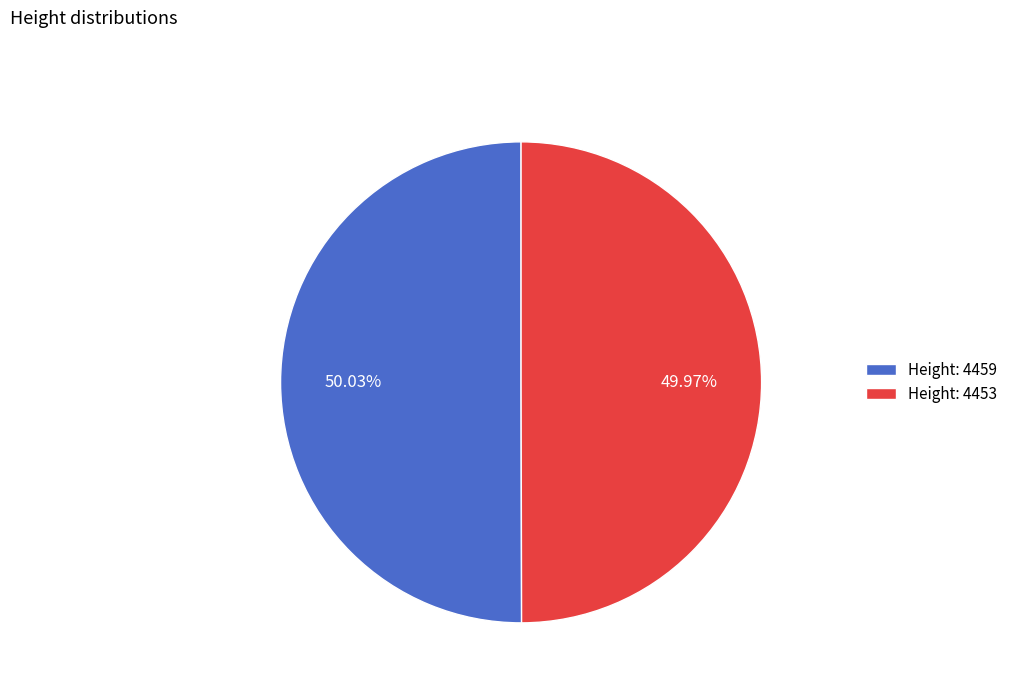

What percentage is NOT represented by Height: 4453?

50.0%